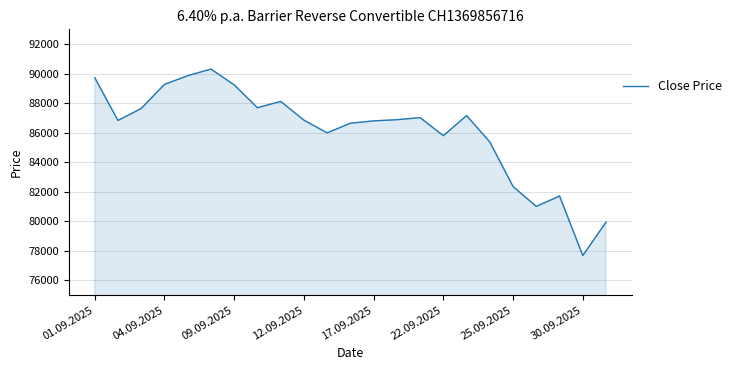

What is the smallest value displayed?

77680